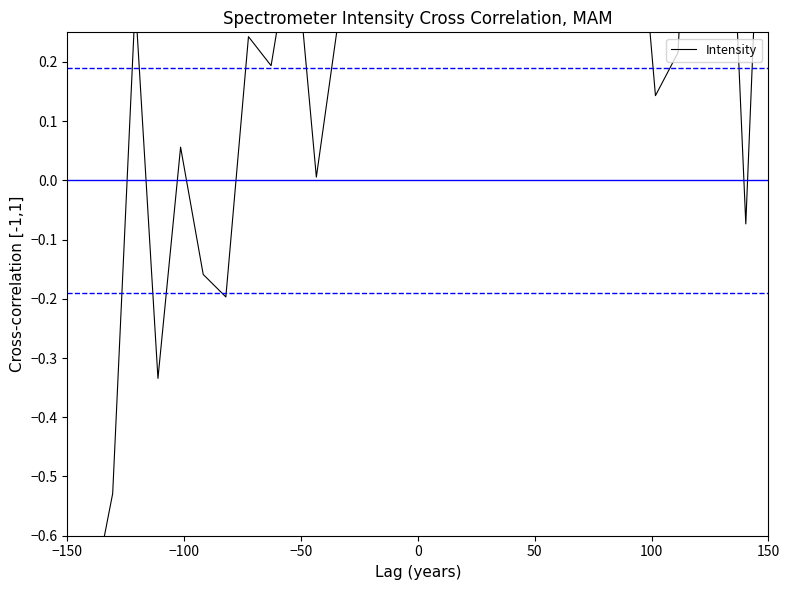

Is this an area chart (filled region under the line)?

No